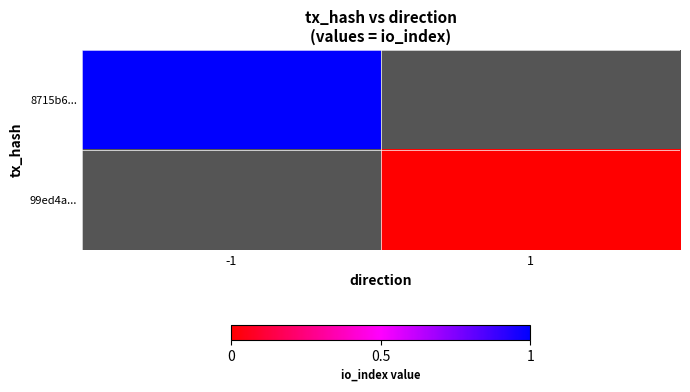

Is it true that 8715b6... equals 1.0 at -1?

True